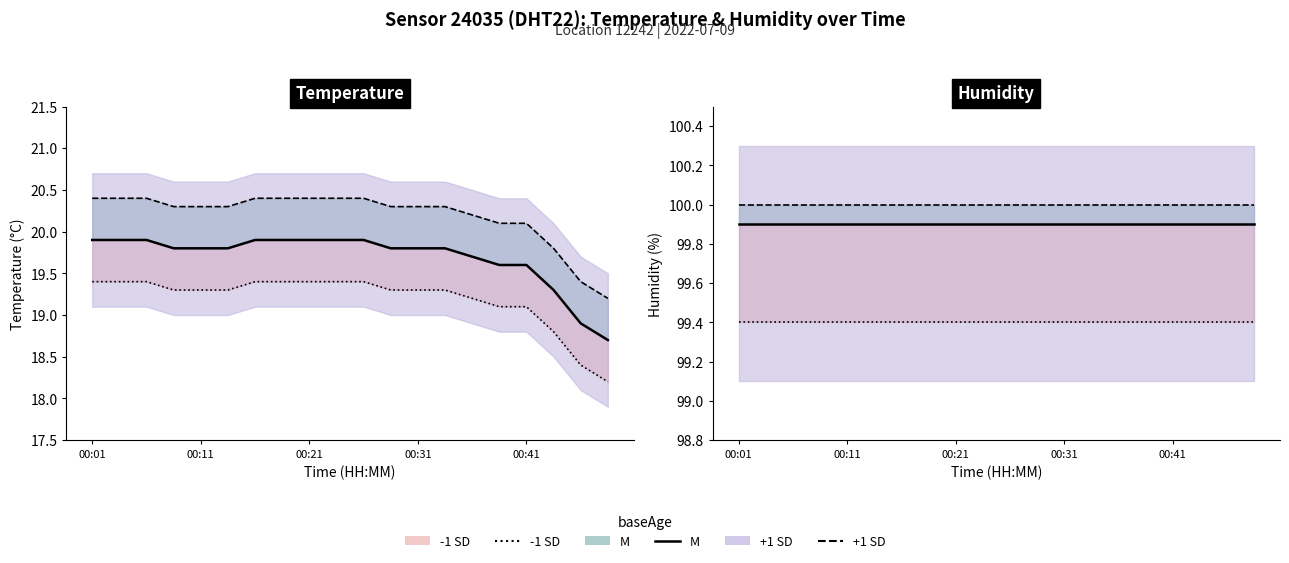

Reading right to left, extract all data points from this chart.

M: 99.9	99.9	99.9	99.9	99.9	99.9	99.9	99.9	99.9	99.9	99.9	99.9	99.9	99.9	99.9	99.9	99.9	99.9	99.9	99.9
-1 SD: 99.4	99.4	99.4	99.4	99.4	99.4	99.4	99.4	99.4	99.4	99.4	99.4	99.4	99.4	99.4	99.4	99.4	99.4	99.4	99.4
+1 SD: 100.0	100.0	100.0	100.0	100.0	100.0	100.0	100.0	100.0	100.0	100.0	100.0	100.0	100.0	100.0	100.0	100.0	100.0	100.0	100.0